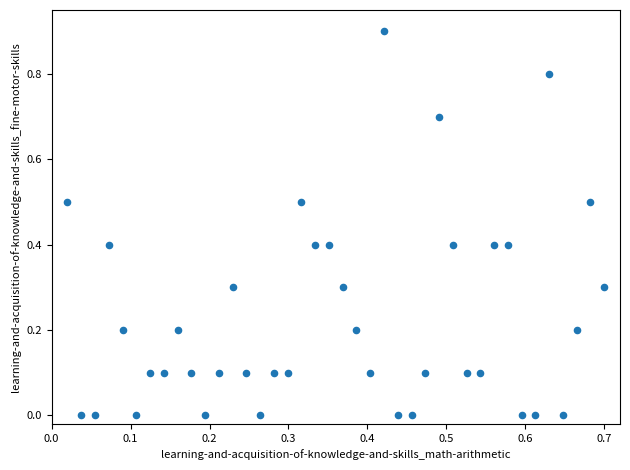

What is the range of X values (max minus min)?

0.7